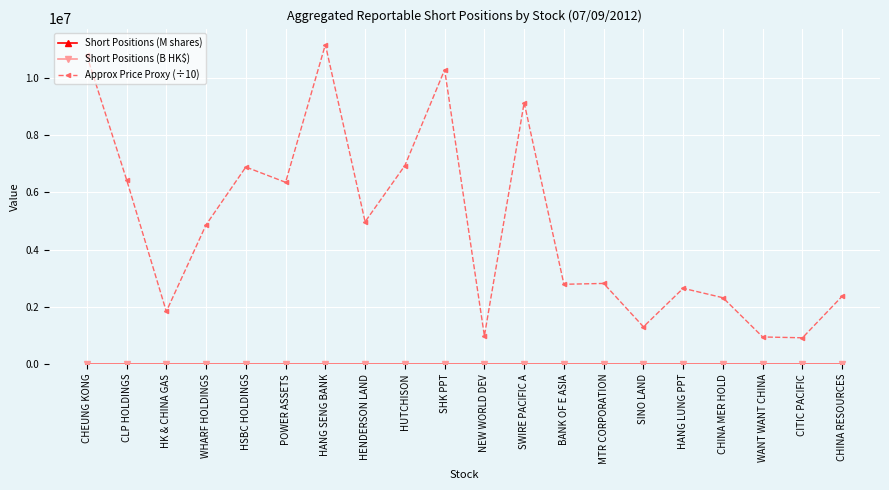

At which category does Approx Price Proxy (÷10) reach its first local peak?

HSBC HOLDINGS